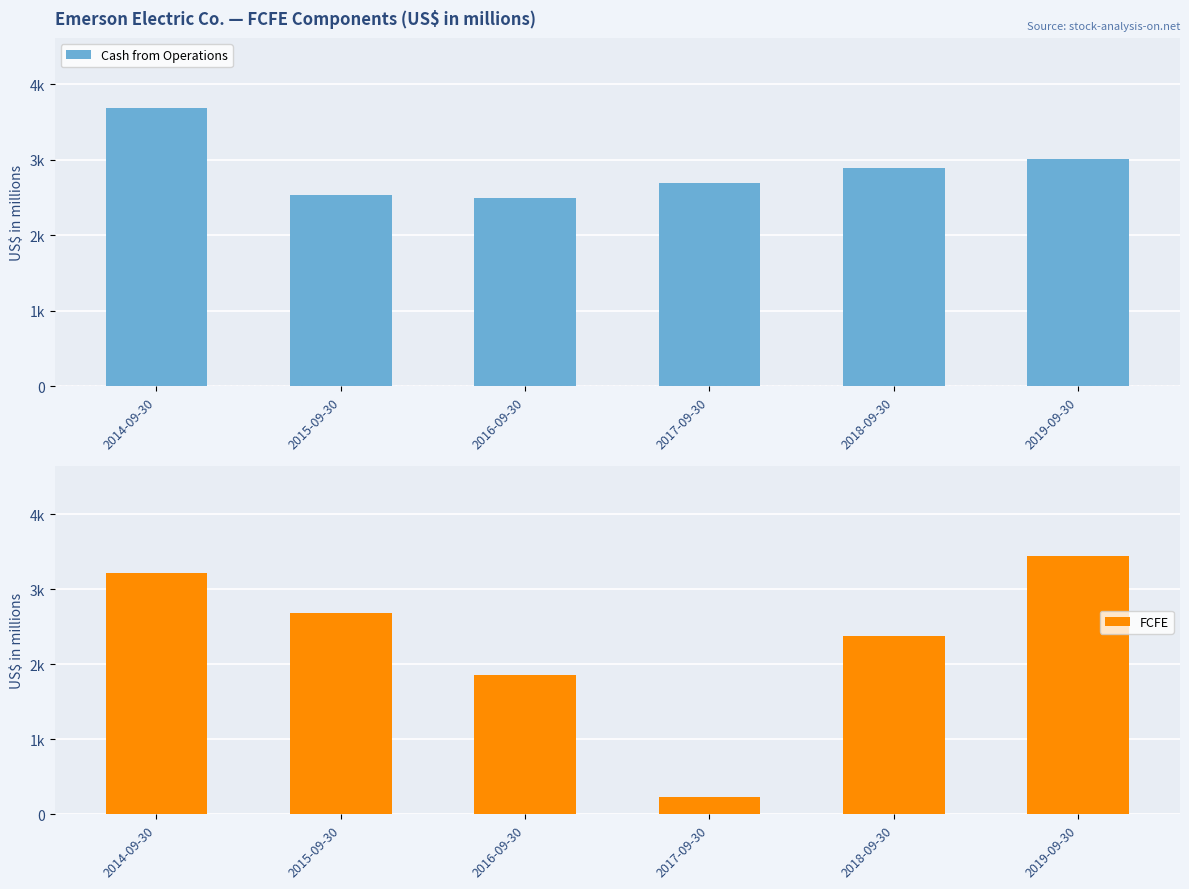

What is the sum of all Cash from Operations values?

17308